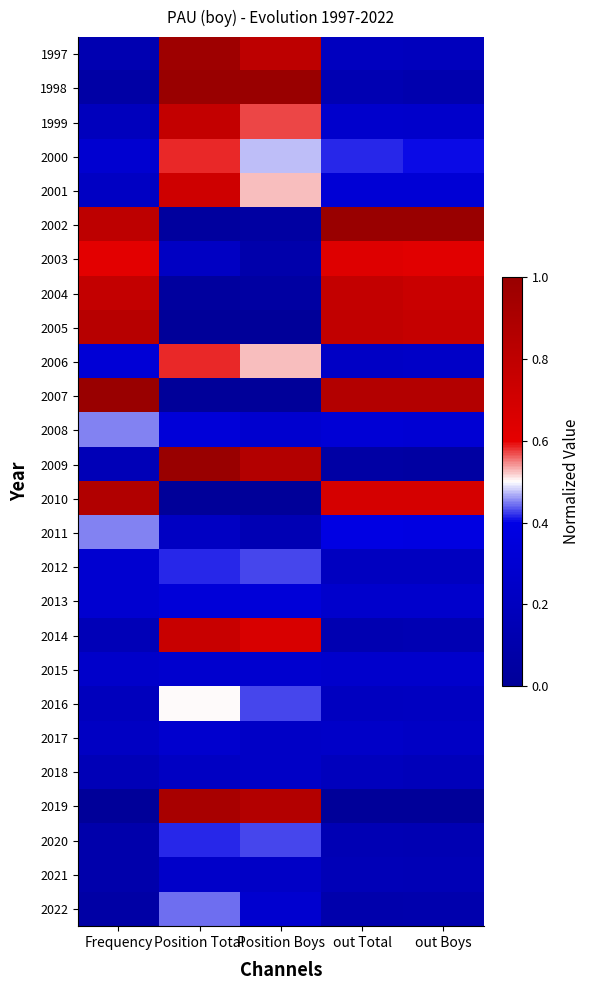

Which category has the lowest value across all series?

Position Total